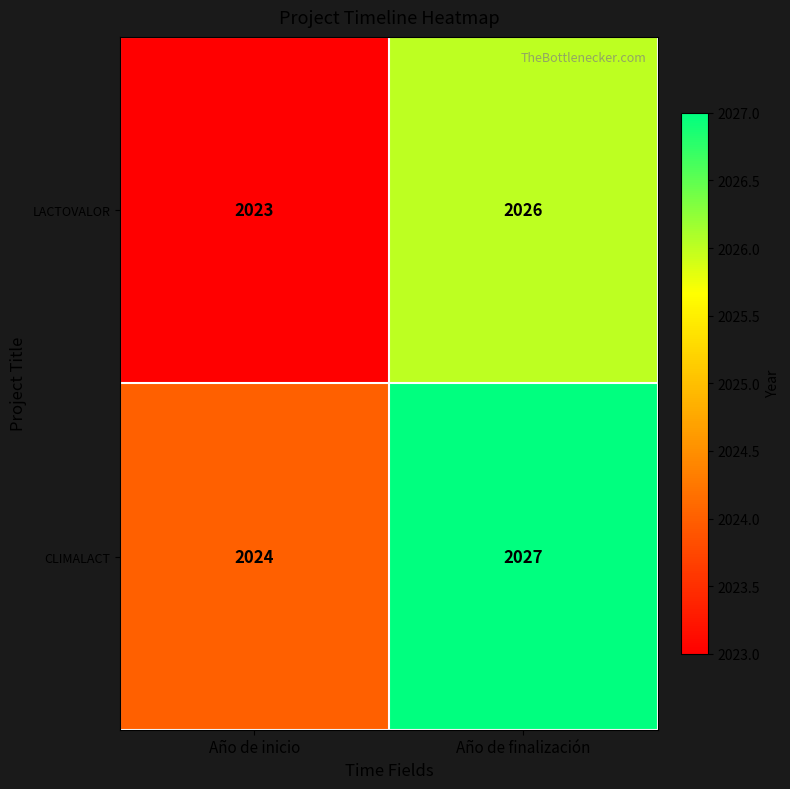

Rank the categories by LACTOVALOR value from lowest to highest.

Año de inicio, Año de finalización